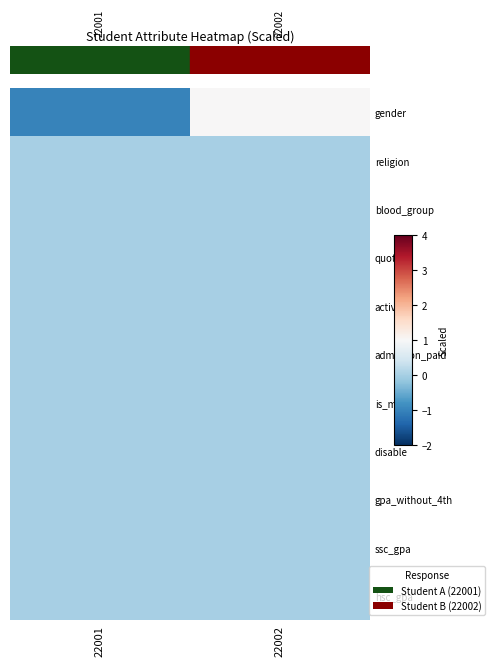

How many series are shown in this chart?

11